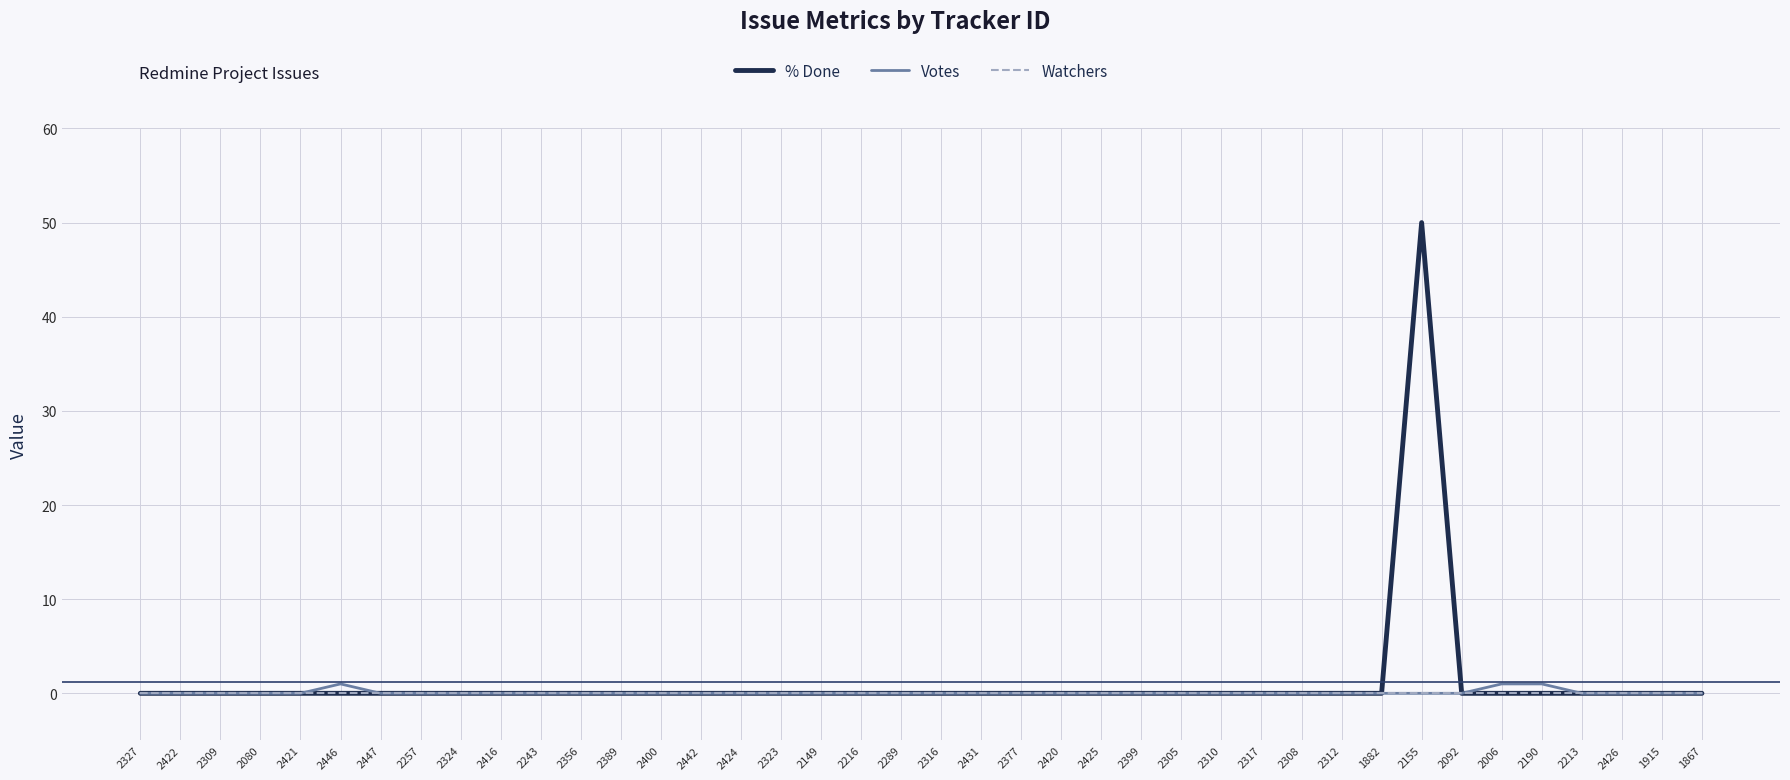

What is the maximum value shown in the chart?

50